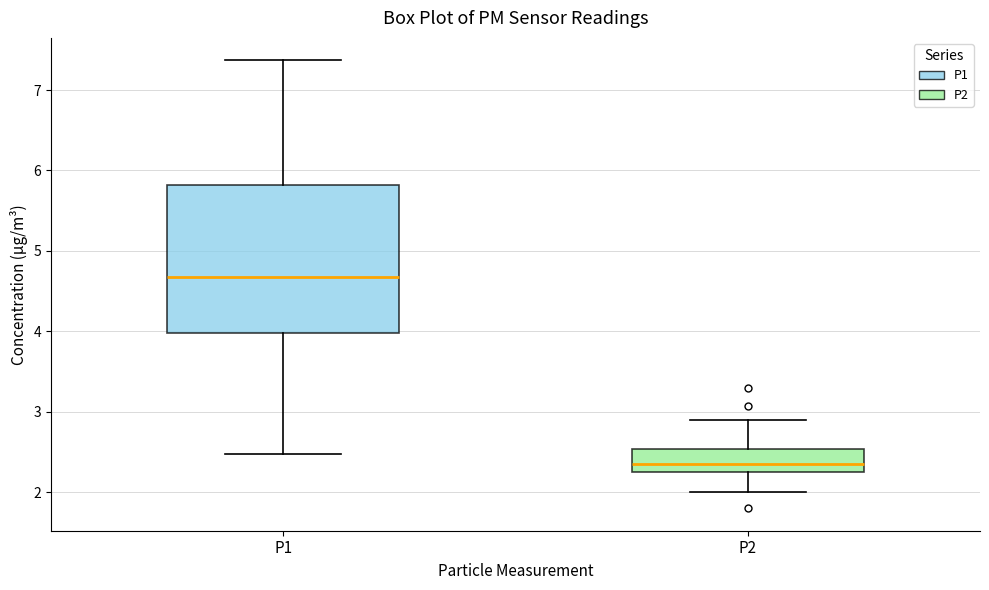

Reading left to right, transcribe this box plot: for each box, give where its median line is, the range the box spans, and where its two whiskers end, as read against the y-axis. The values are not printed on the chart, so give them approximately, as read against the axis.

P1: median 4.7, box 4.0 to 5.8, whiskers 2.5 to 7.4
P2: median 2.4, box 2.3 to 2.5, whiskers 2.0 to 2.9